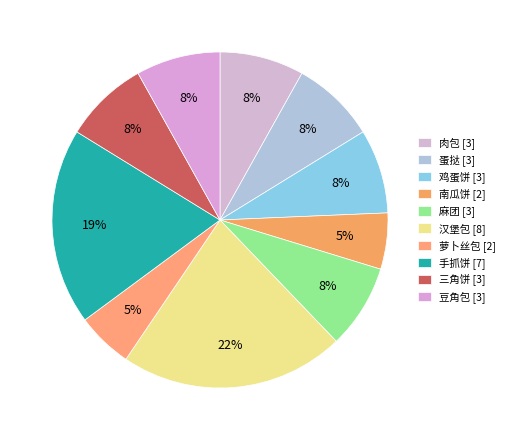

Which category has the smallest portion of the pie?

南瓜饼